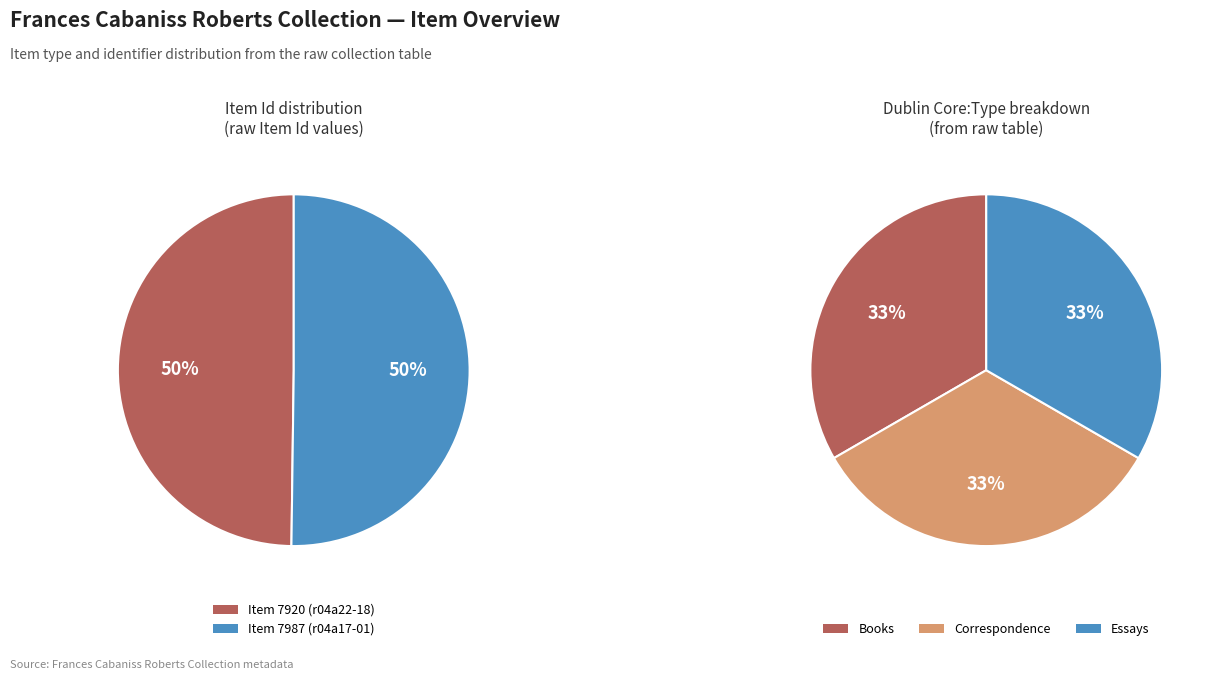

To the nearest percent, what is the average slice percentage?

50%